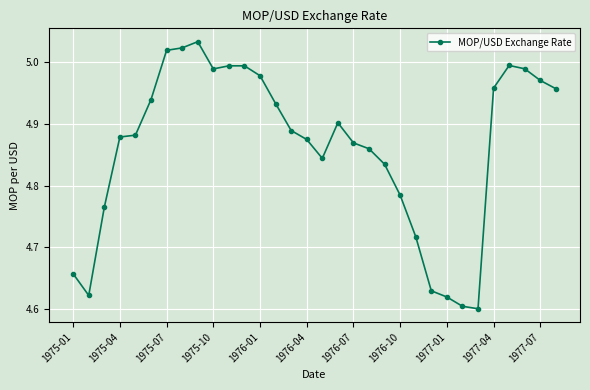

What is the difference between the maximum and minimum values?

0.4